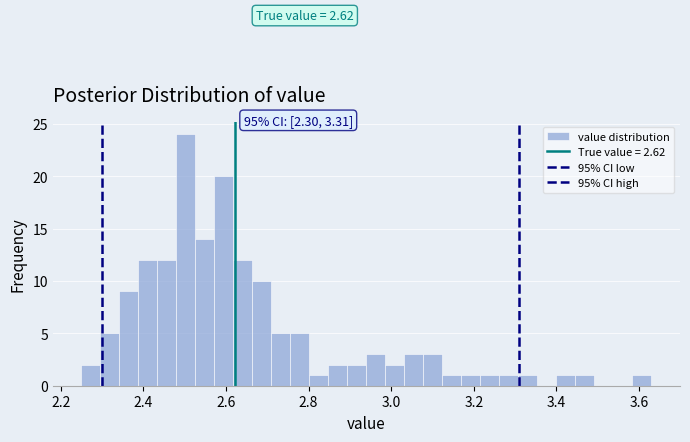

Read against the x-axis, roughly where is the centre of the tallest bar?

2.50